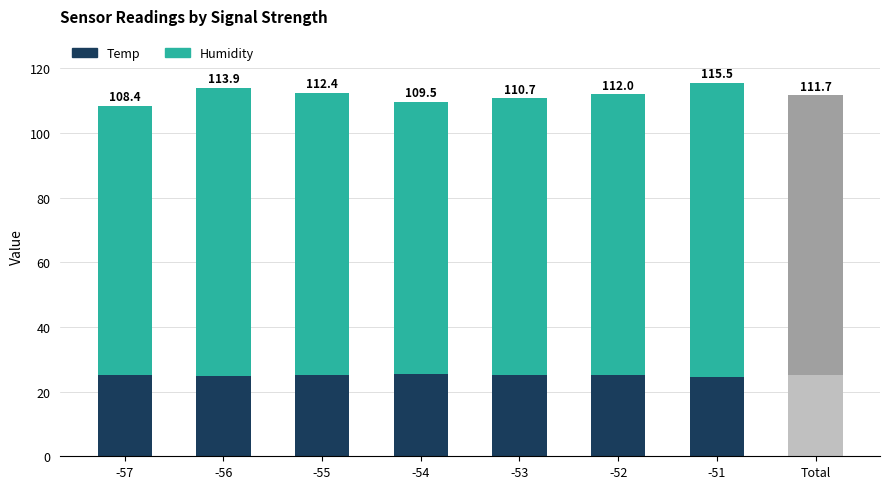

What are all the series names shown in the legend?

Temp, Humidity